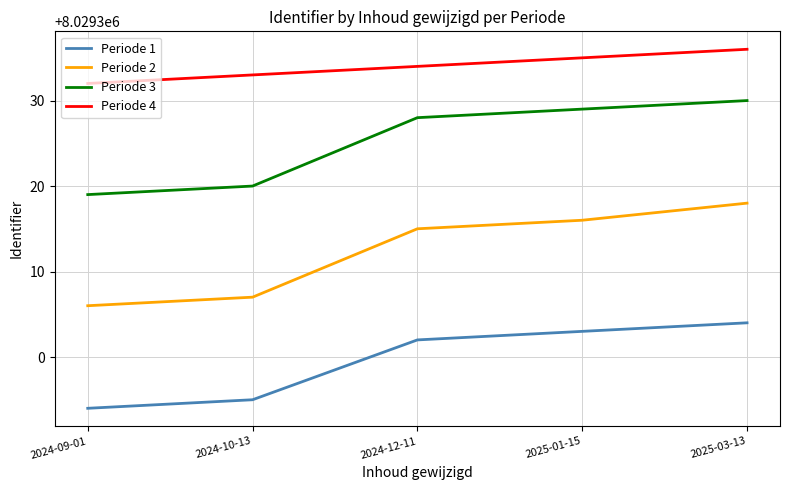

List the series in order of their overall mean, highest first.

Periode 4, Periode 3, Periode 2, Periode 1